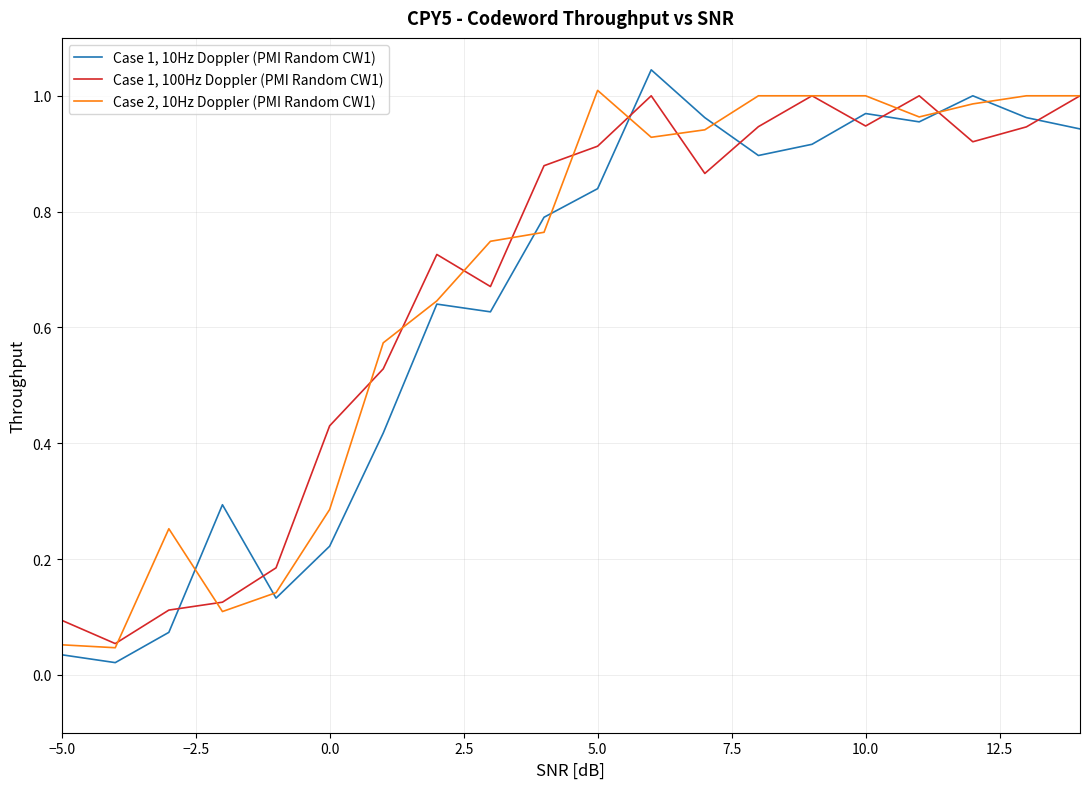

Rank the series by their maximum value, from lowest to highest.

Case 1, 100Hz Doppler (PMI Random CW1), Case 2, 10Hz Doppler (PMI Random CW1), Case 1, 10Hz Doppler (PMI Random CW1)